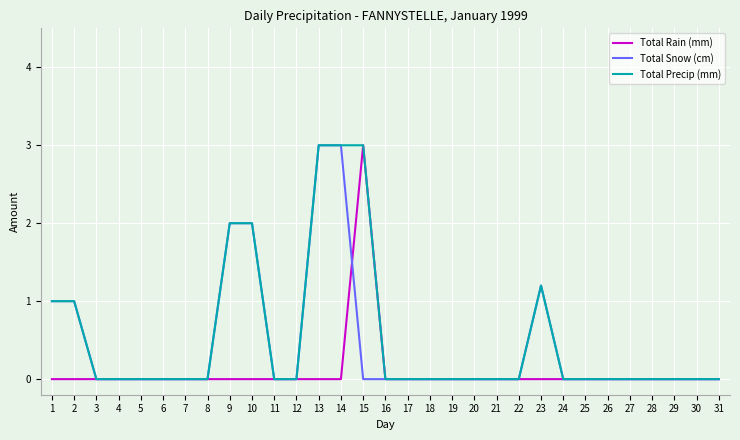

True or false: Total Snow (cm) has a value of 1.2 at 28.

False